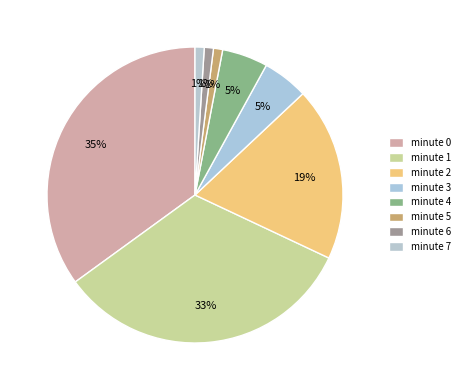

Which category has the biggest portion of the pie?

minute 0